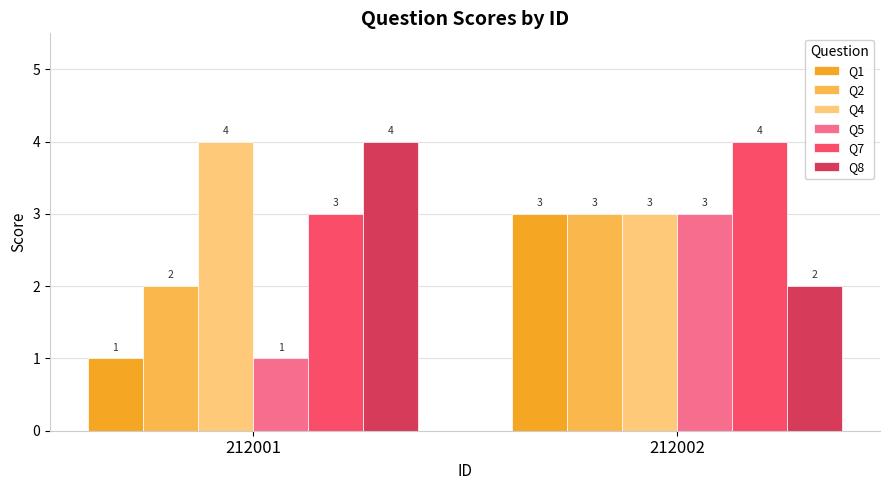

List the labels in order of Q8 value, smallest first.

212002, 212001